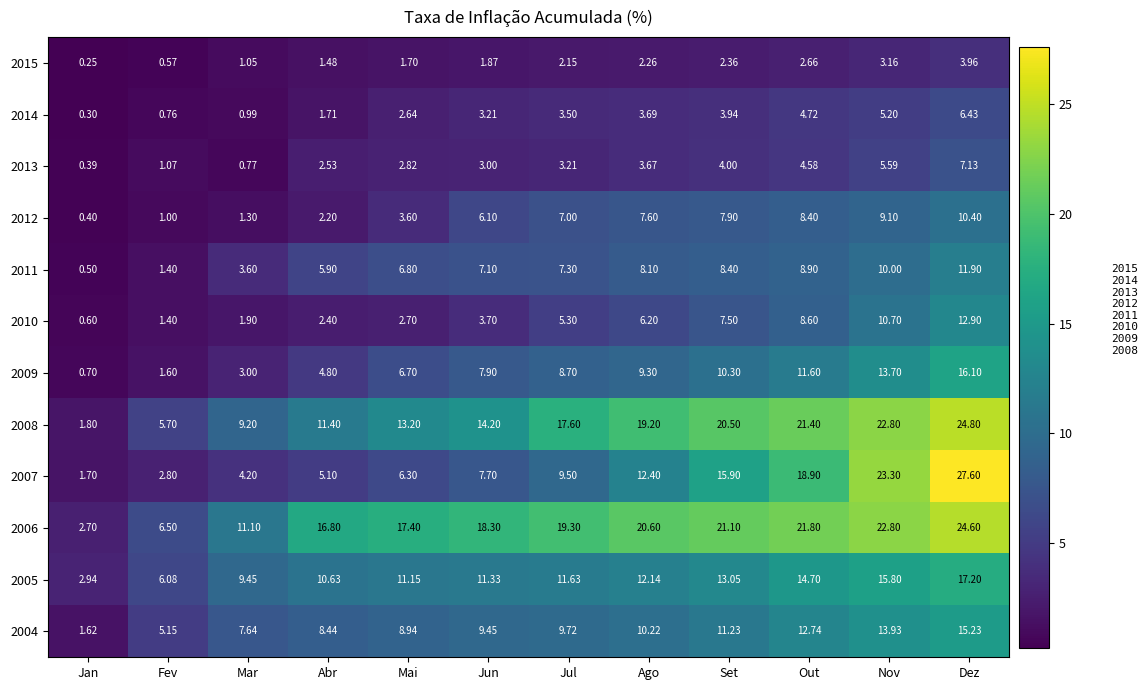

Where is 2014 nearest to the value 3?

Jun